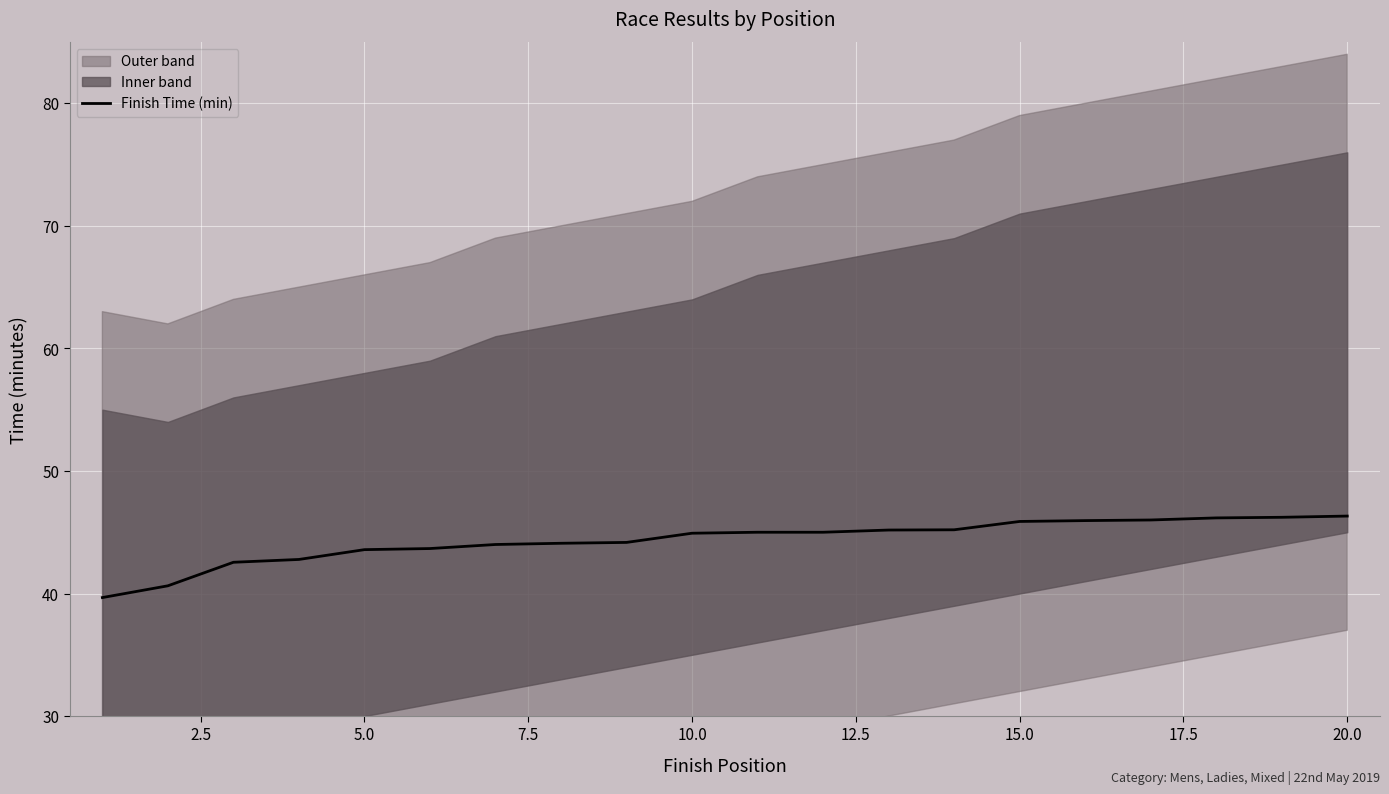

What is the minimum value for Finish Time (min)?

39.7